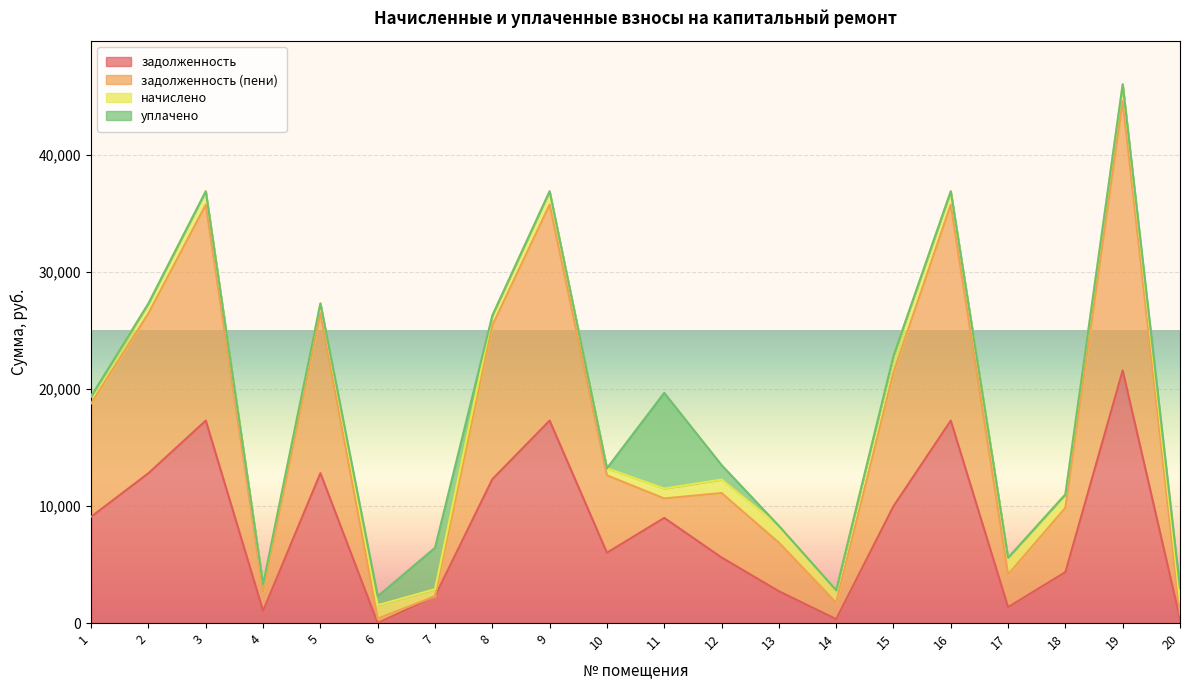

What is the maximum value shown in the chart?

46054.9